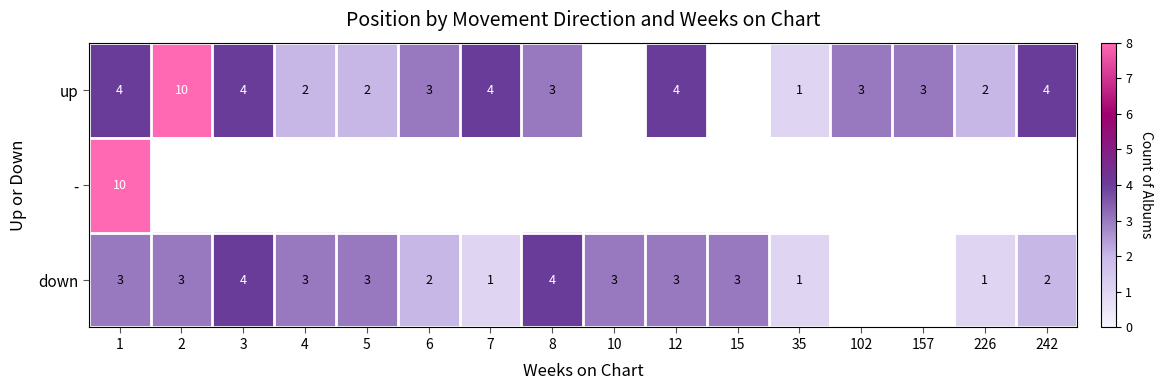

What is the sum of the down values at 2 and 242?

5